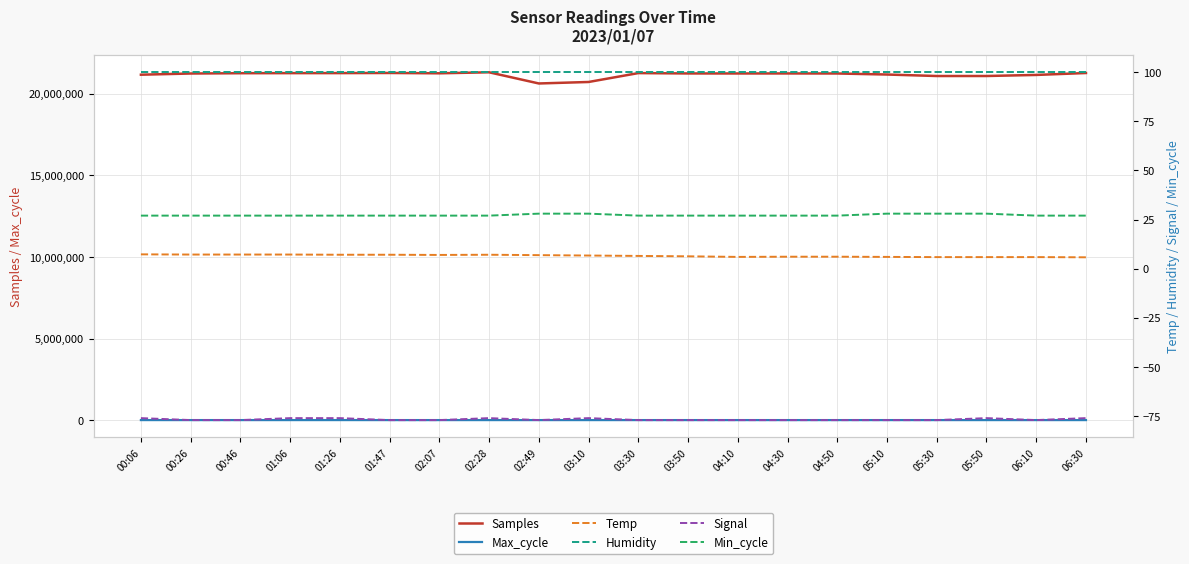

Rank the series at 02:49 from highest to lowest value.

Samples, Max_cycle, Humidity, Min_cycle, Temp, Signal